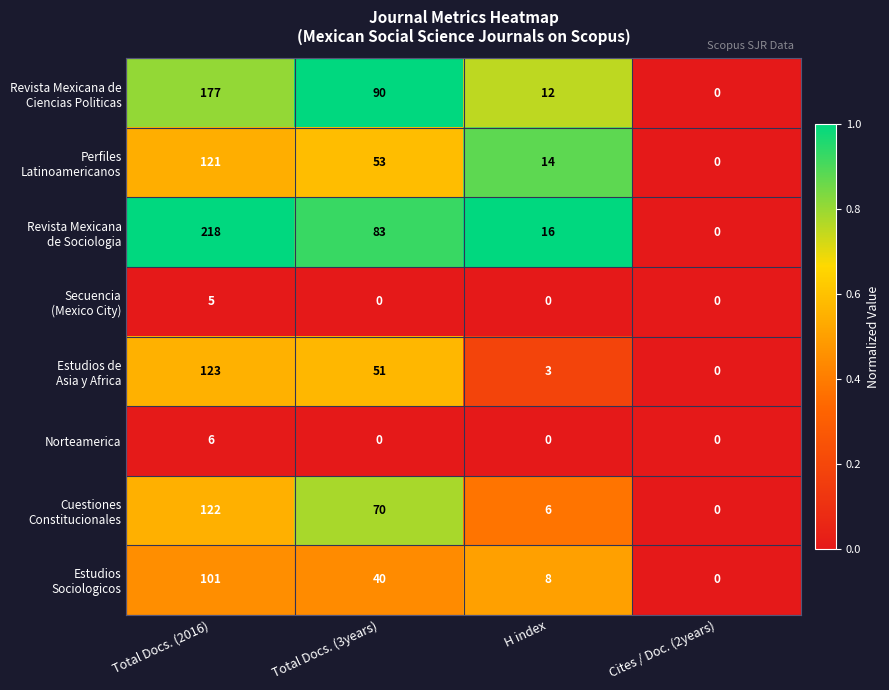

What is the difference between the highest and lowest values at Total Docs. (3years)?

90